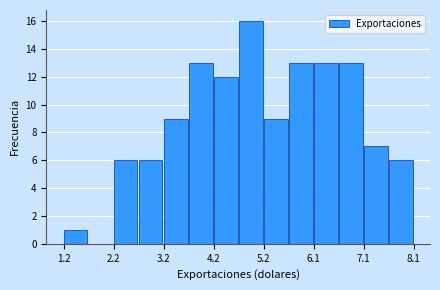

What is the height of the bar covering 1.2 to 1.7 on the x-axis? Neither the bar edges nor the heights are printed on the chart, so give them approximately, as read against the axes.

1